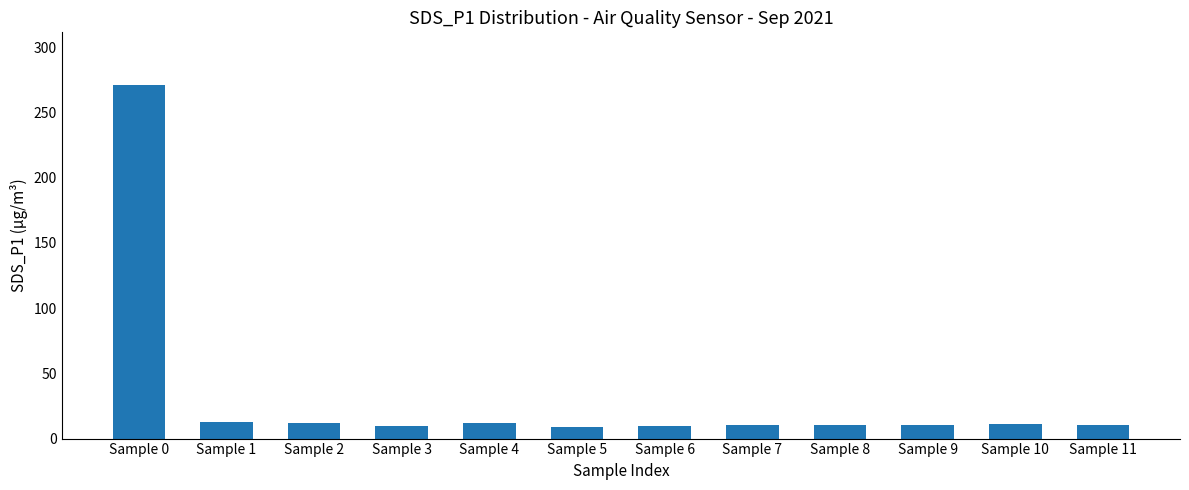

At which label does the data first exceed 10?

Sample 0